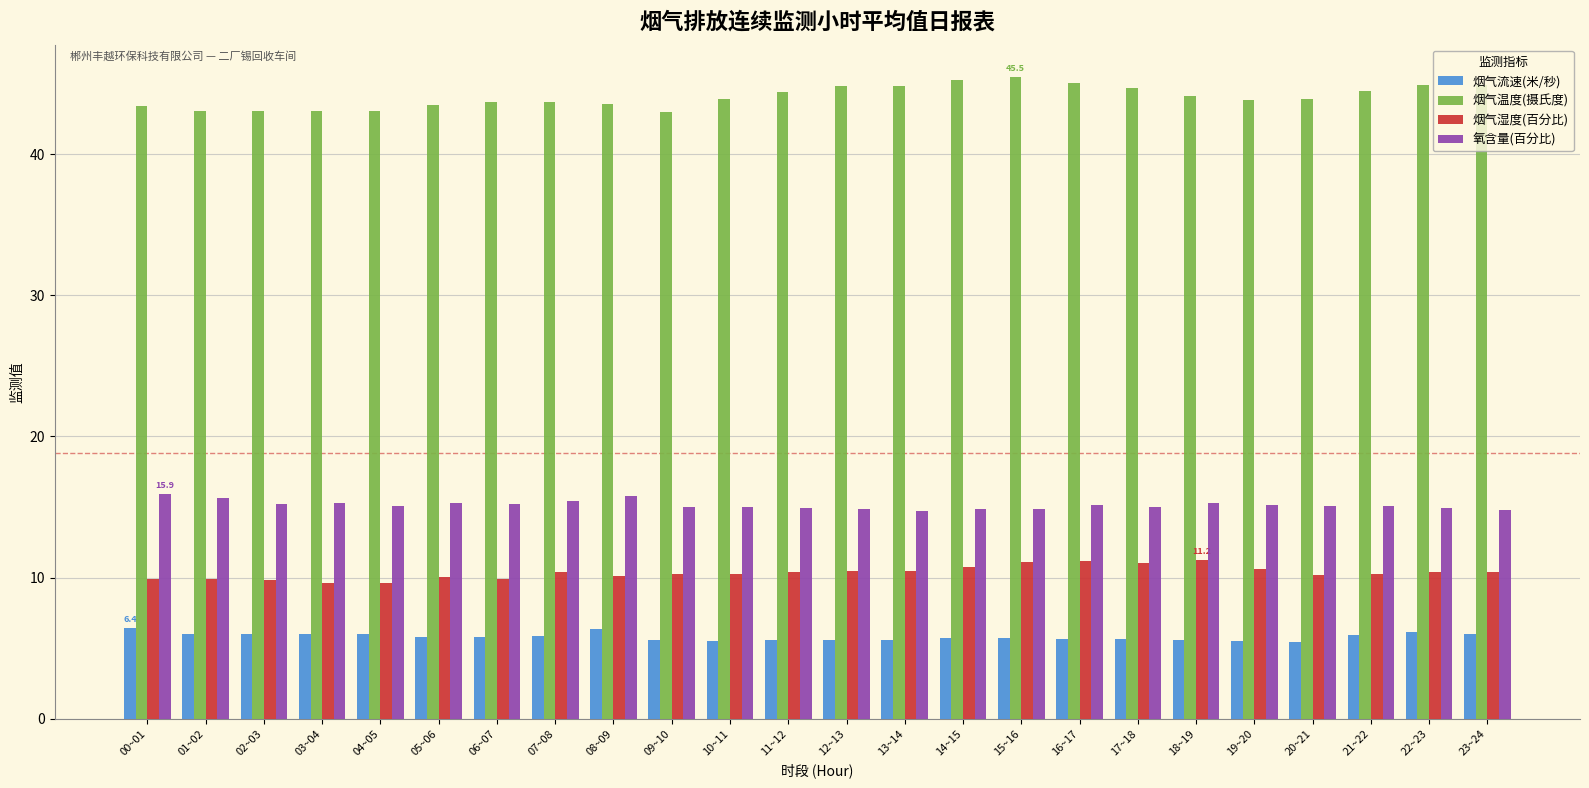

What is the label of the 14th bar from the right?

10~11